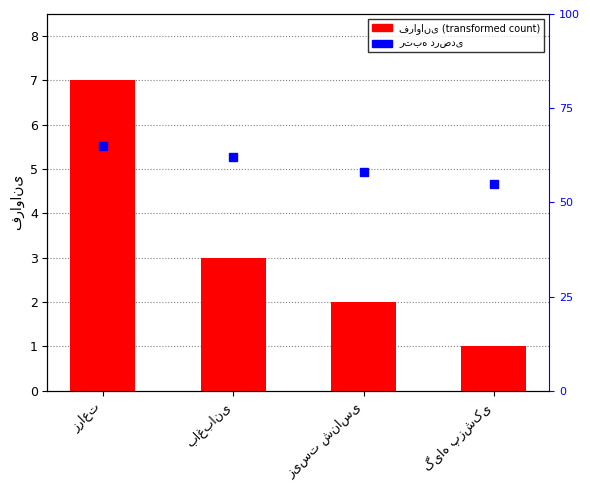

Count the number of values greater than 3.

1